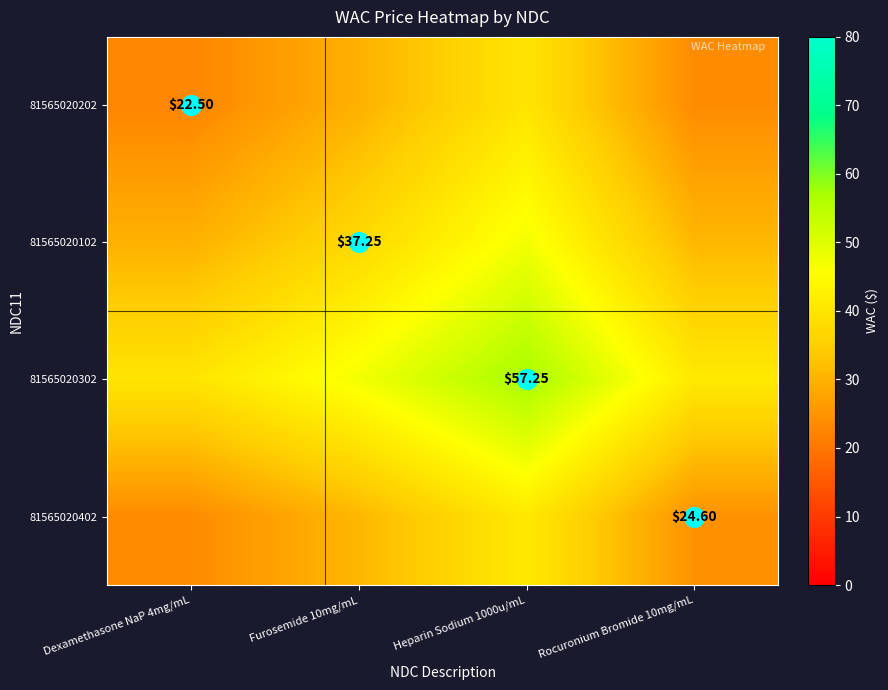

The 81565020302 series shows 39.9 at Dexamethasone NaP 4mg/mL. True or false?

True